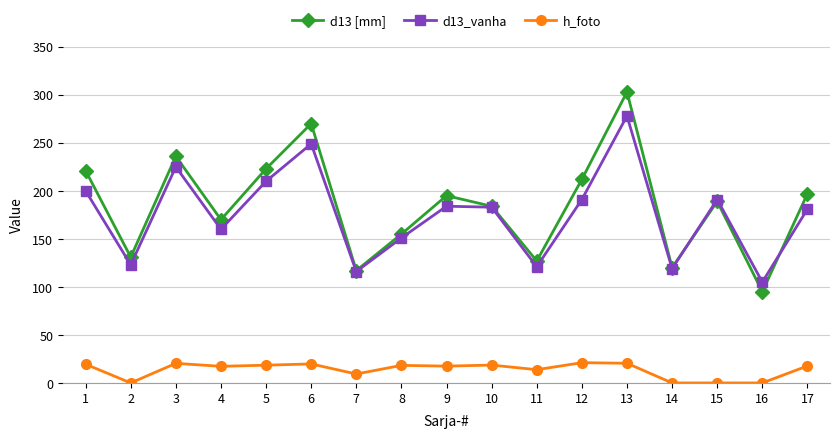

Which series has the largest total across all categories?

d13 [mm]